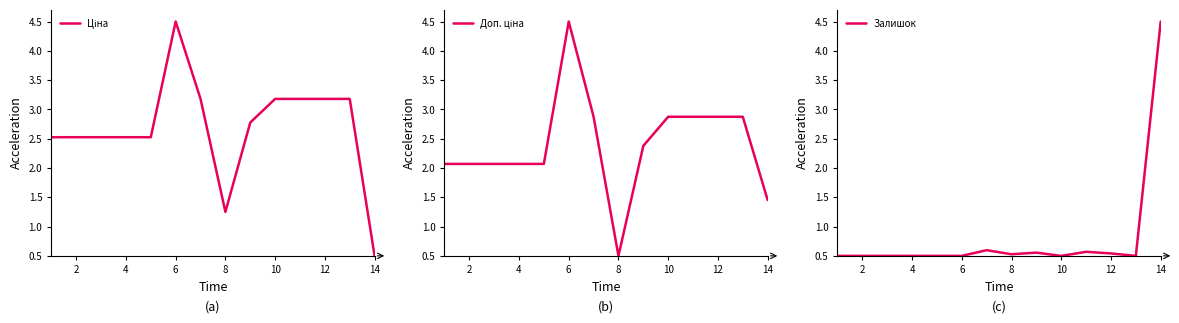

The value of Залишок at 10 is 0.5. True or false?

True